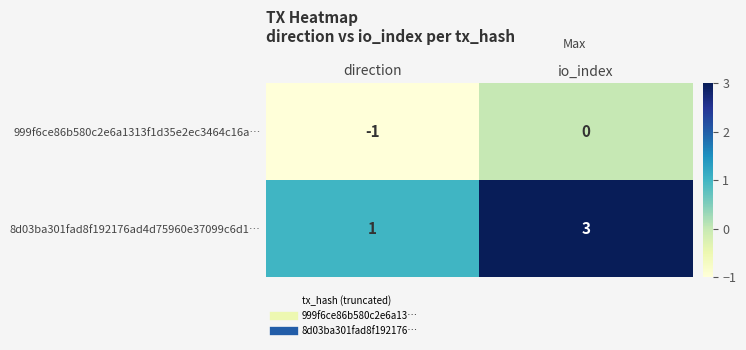

Which category has the highest value in the 8d03ba301fad8f192176ad4d75960e37099c6d1… series?

io_index